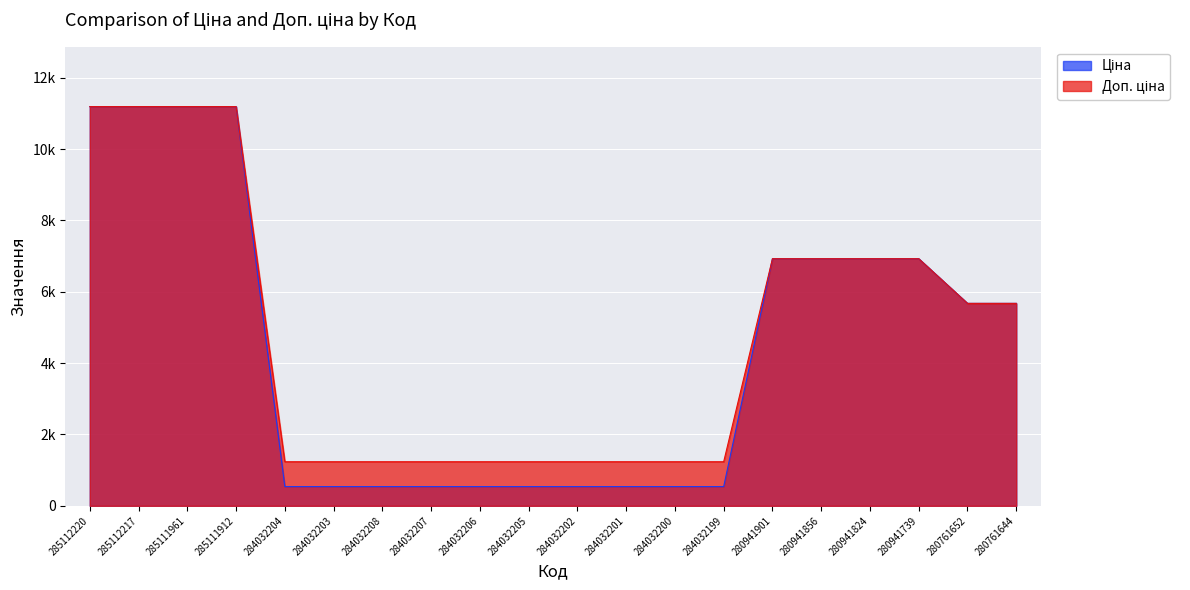

Does the chart display data point markers on the line(s)?

No